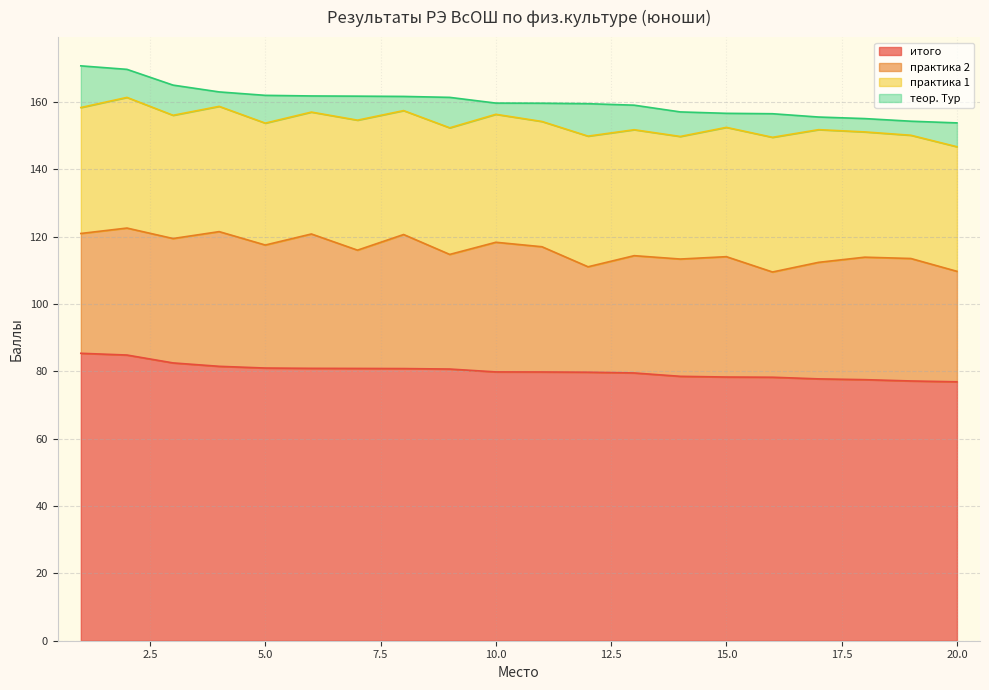

How many distinct data groups are displayed?

4